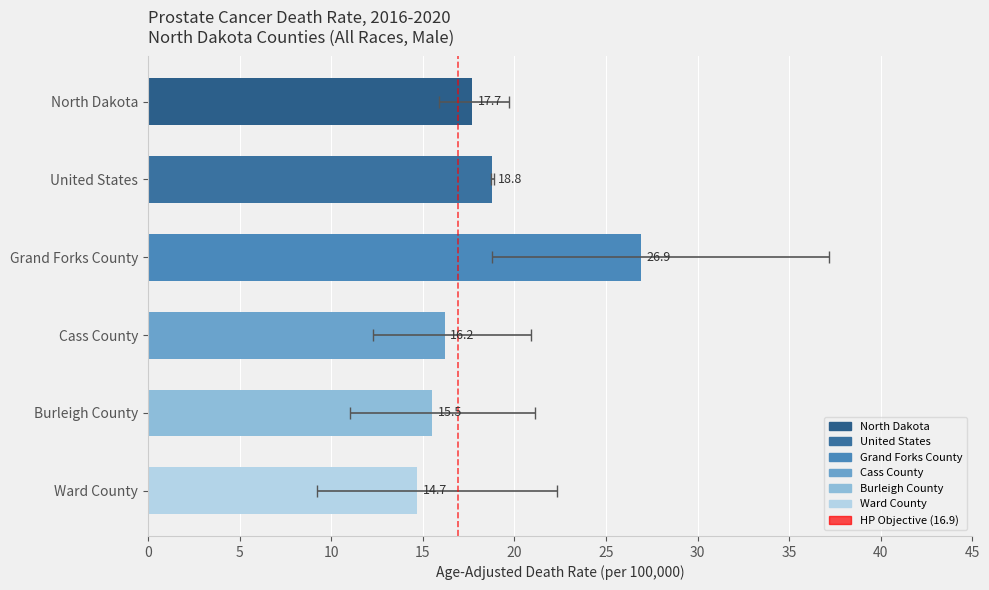

Which has a higher value, 0 or 5?

5